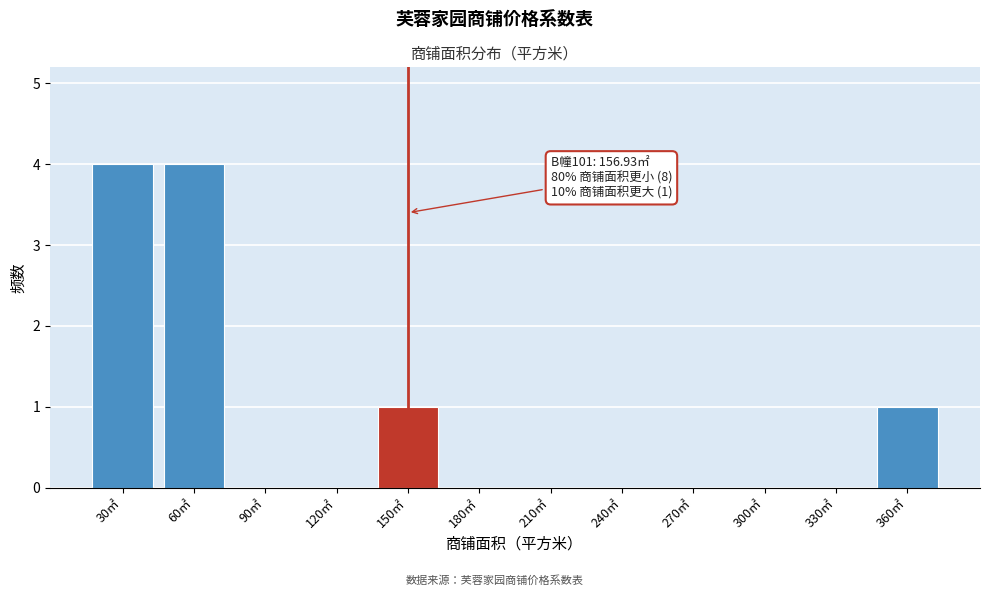

Between 150㎡ and 60㎡, which is larger?

60㎡